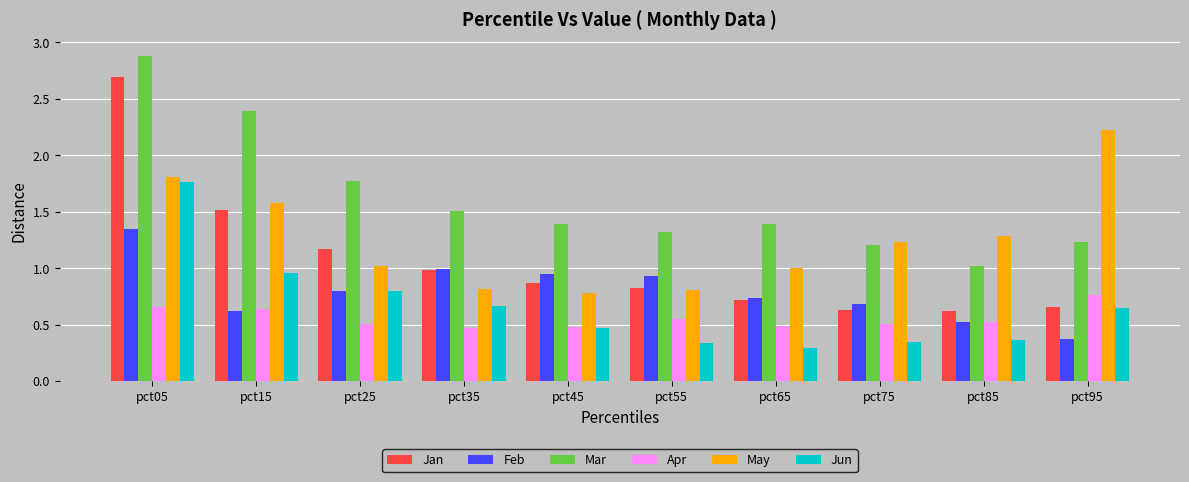

The Mar series shows 1.2 at pct95. True or false?

True